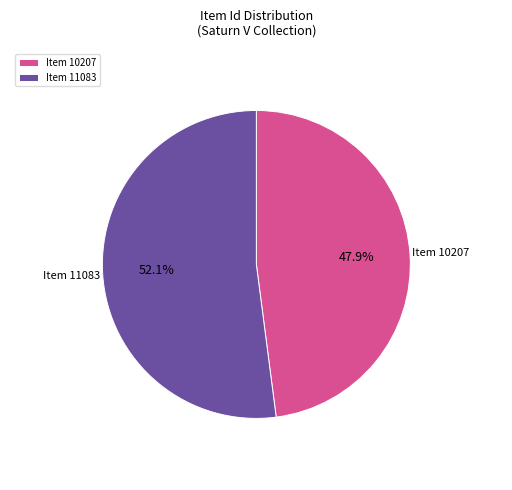

How many segments does this pie chart have?

2